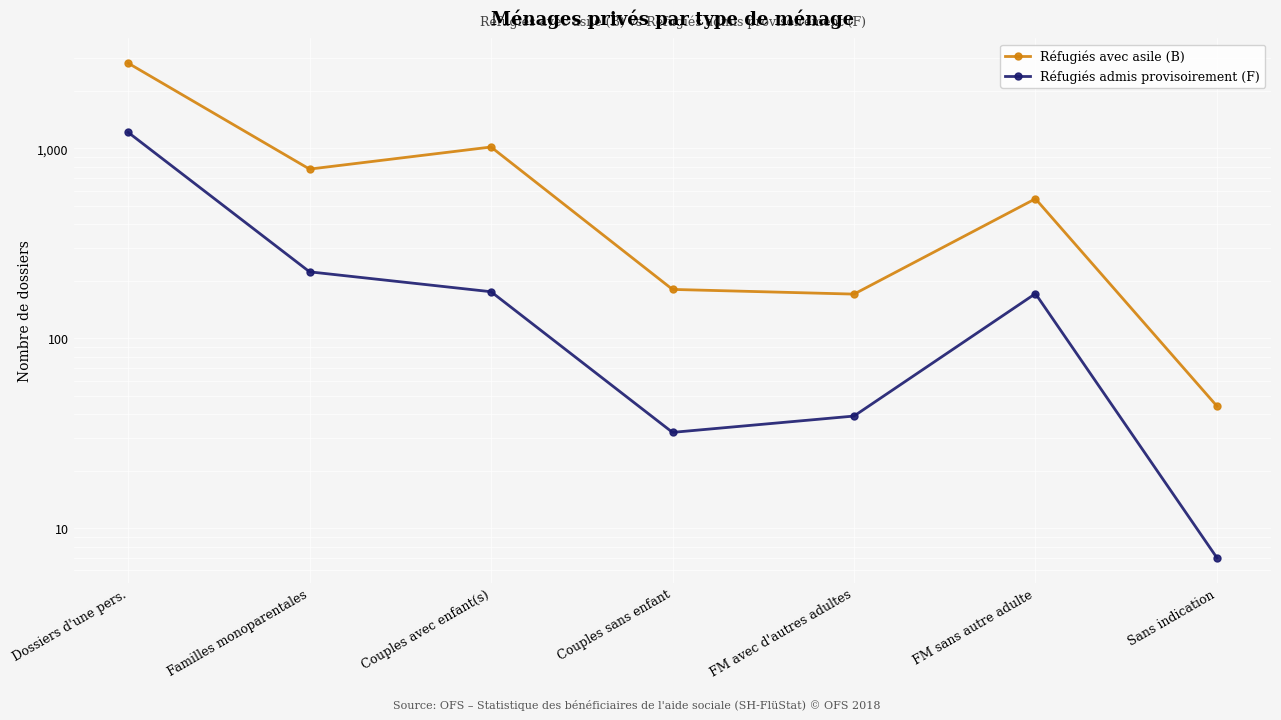

How many series are shown in this chart?

2